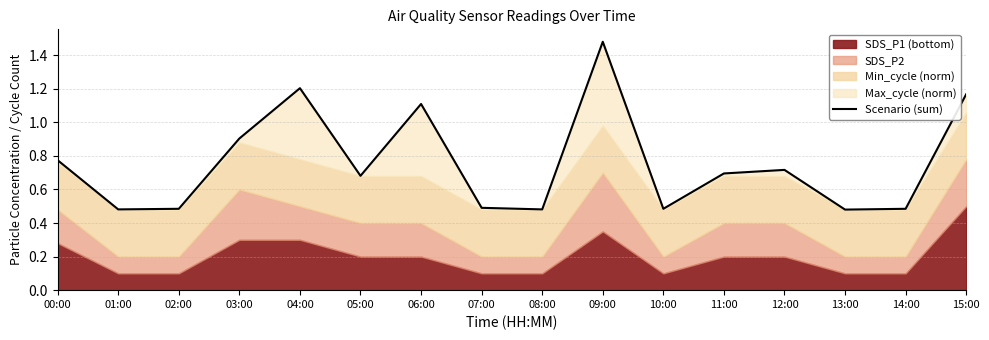

How many categories are shown in the chart?

16